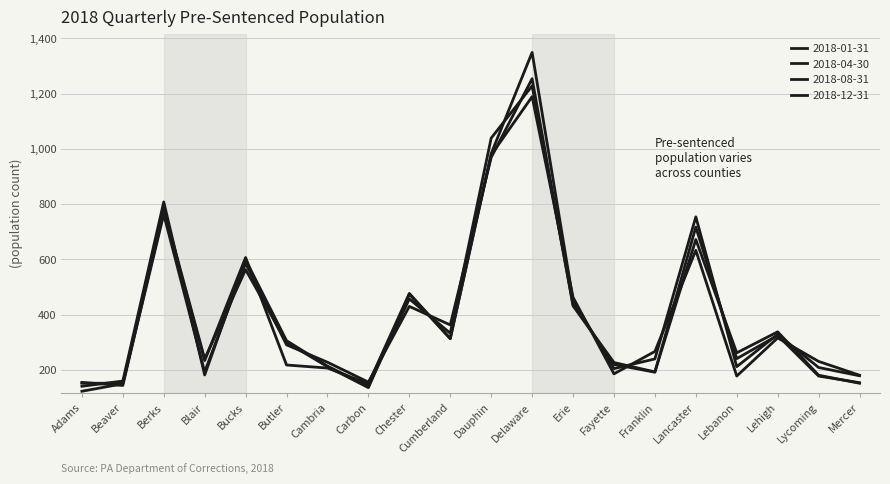

Is the value of 2018-08-31 at Delaware greater than the value of 2018-12-31 at Adams?

Yes